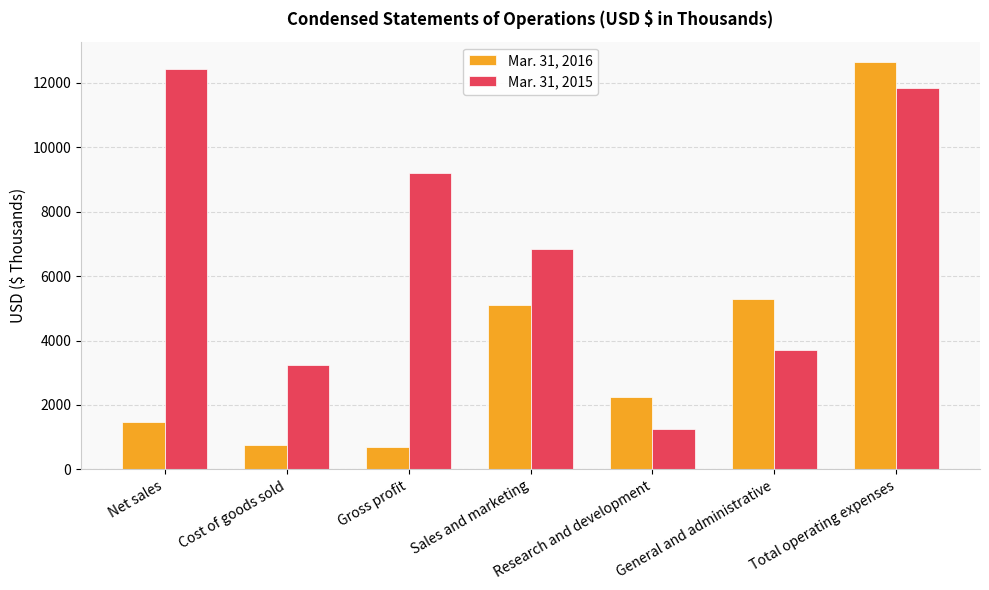

What is the highest value of the Mar. 31, 2015 series?

12434